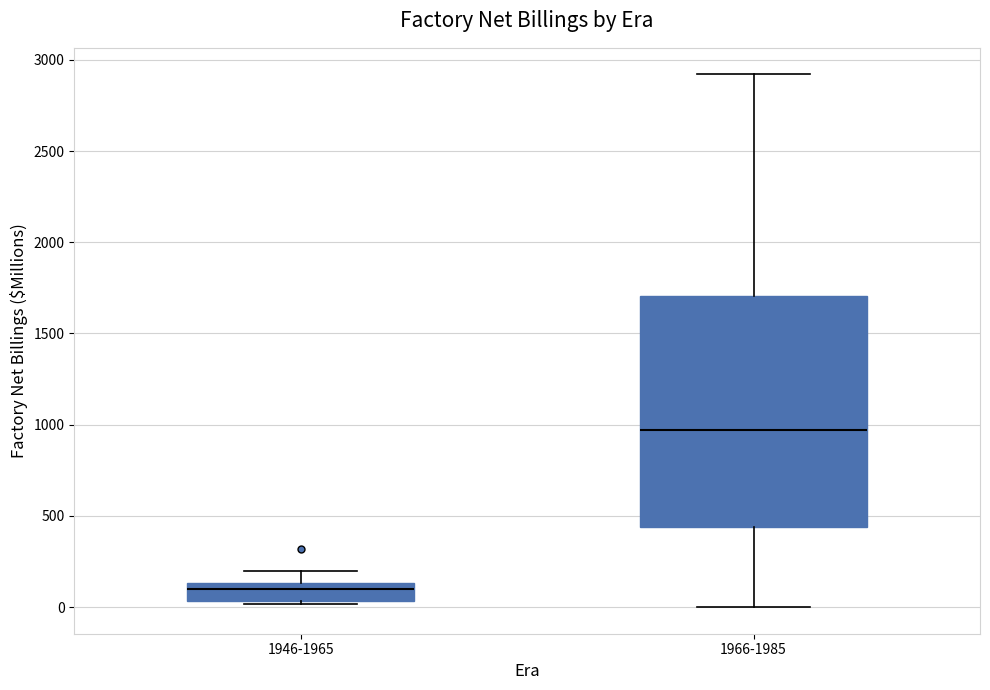

Reading left to right, transcribe this box plot: for each box, give where its median line is, the range the box spans, and where its two whiskers end, as read against the y-axis. The values are not printed on the chart, so give them approximately, as read against the axis.

1946-1965: median 100, box 50 to 150, whiskers 0 to 200
1966-1985: median 950, box 450 to 1700, whiskers 0 to 2900